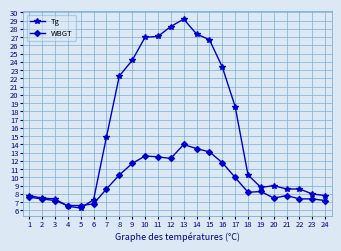

What is the difference between the second highest and second lowest values in the WBGT series?

6.9